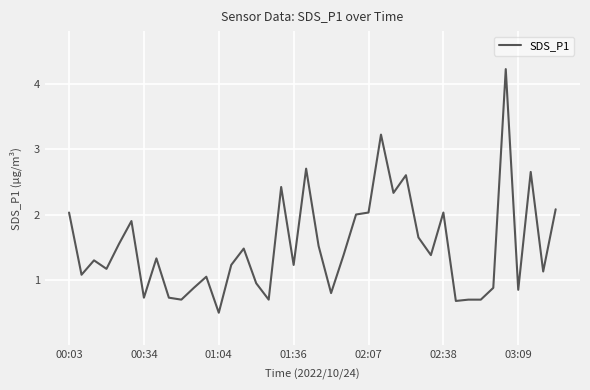

What is the maximum value shown in the chart?

4.2